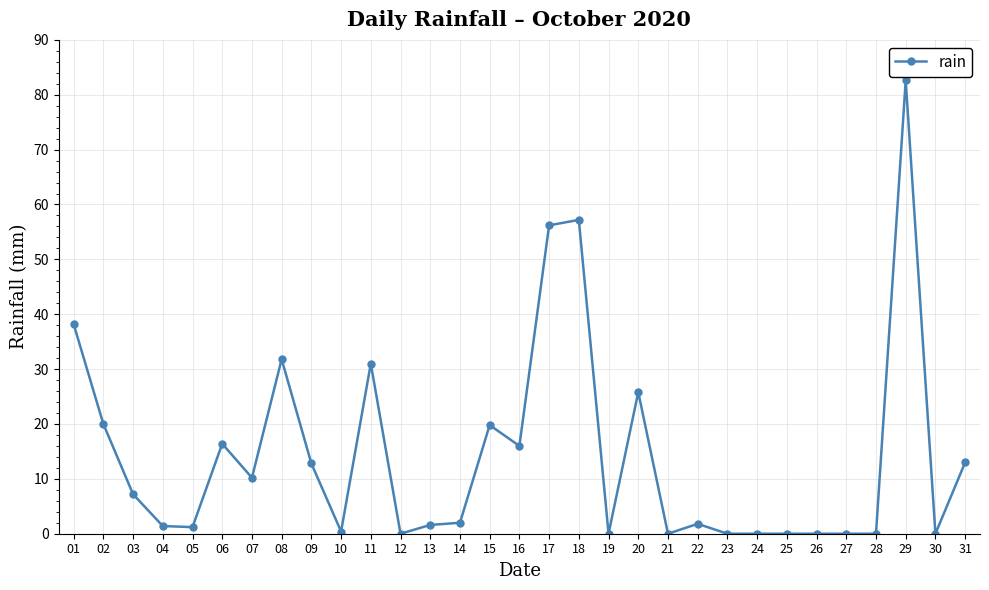

What is the value of the 11th point from the left?

31.0